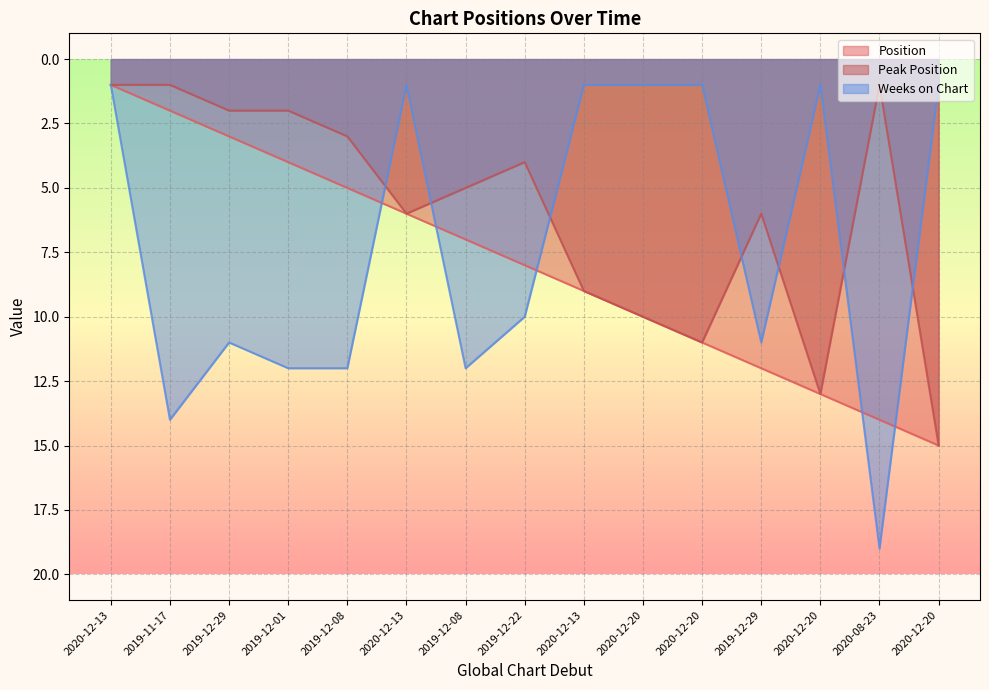

What is the value of the Peak Position point at the 2nd from the left?

1